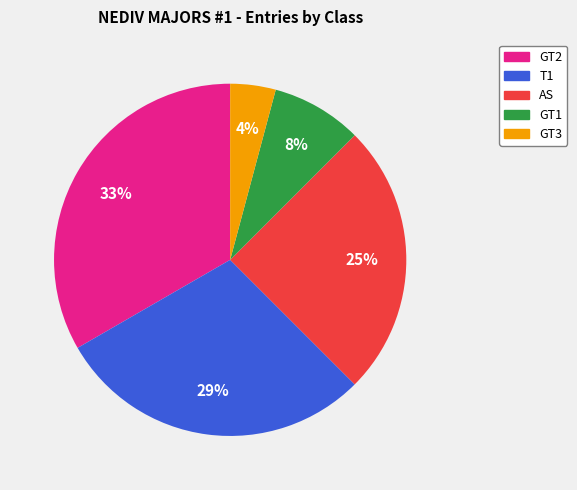

Does any single category account for the majority?

No